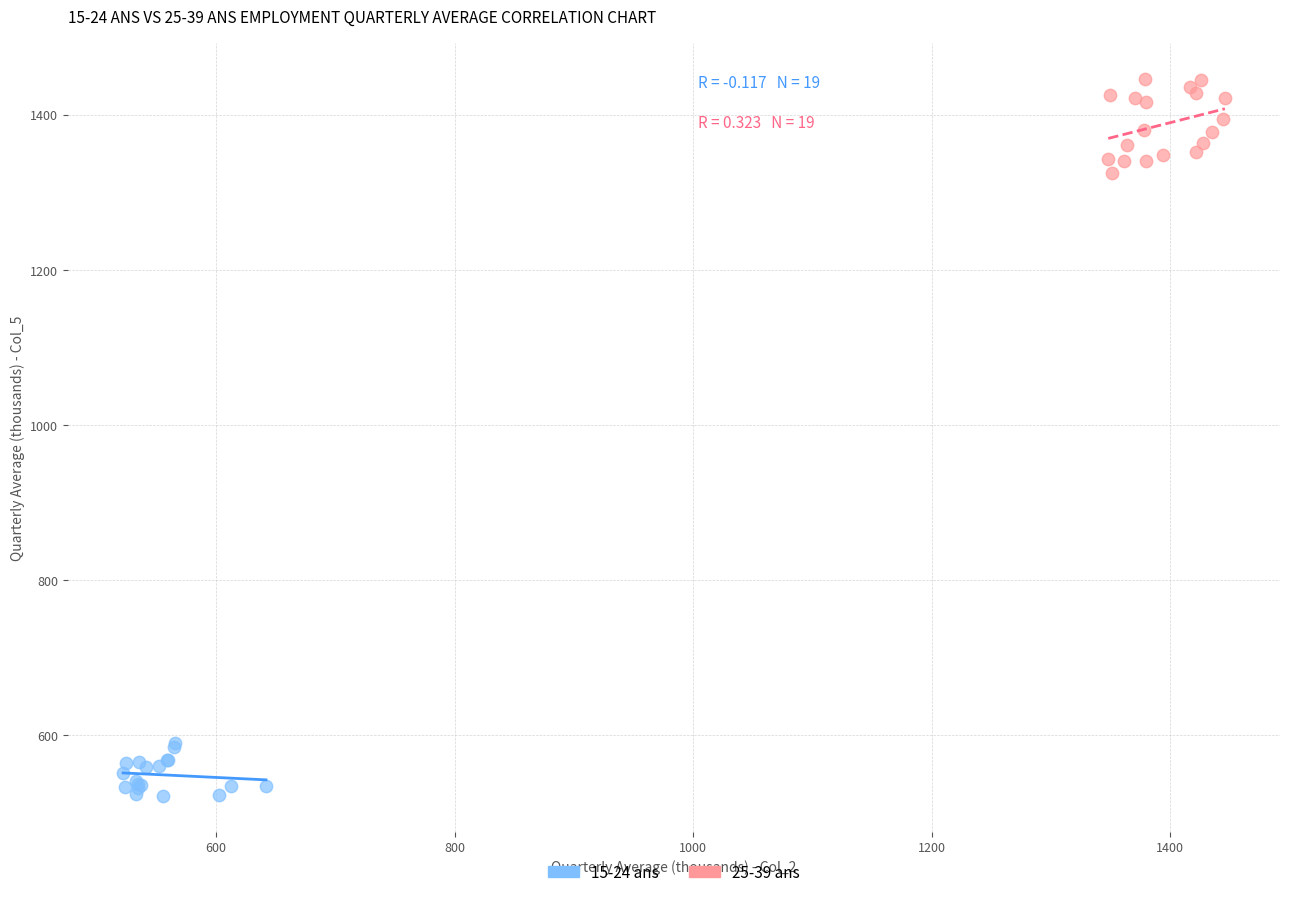

Which series reaches the maximum Y coordinate?

25-39 ans